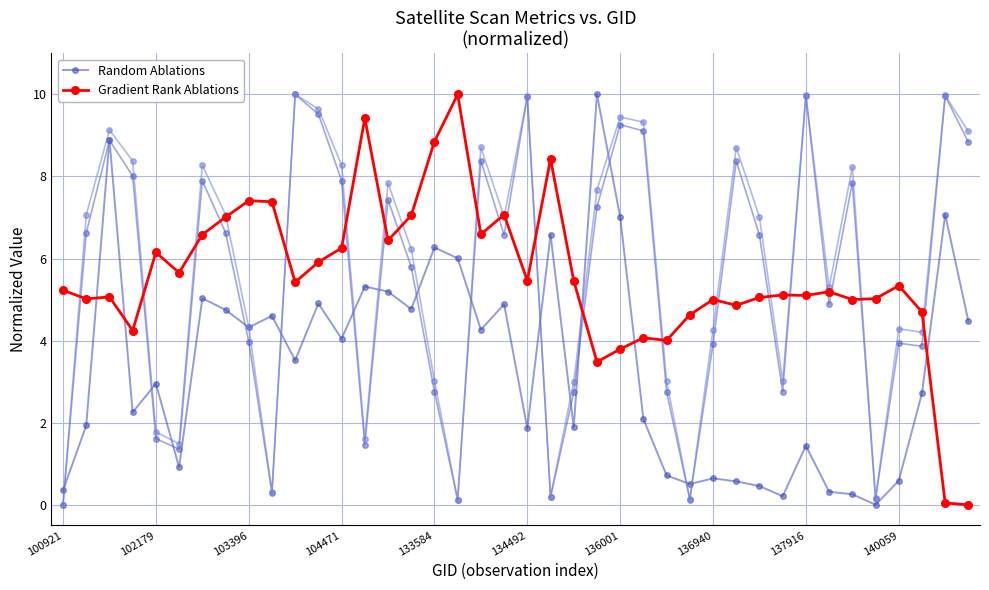

How many times do Gradient Rank Ablations and Random Ablations cross each other?

5